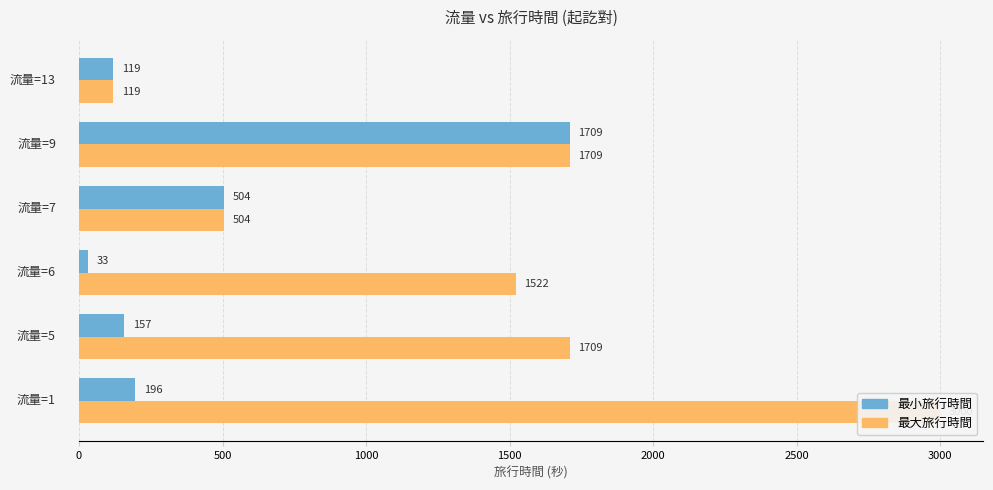

Count the number of data series in this chart.

2